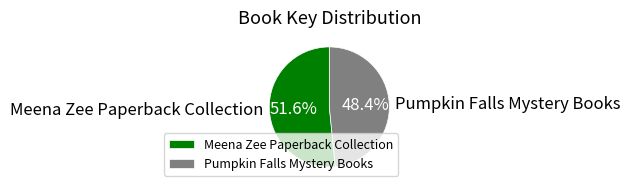

The Meena Zee Paperback Collection slice represents 52% of the pie. True or false?

True